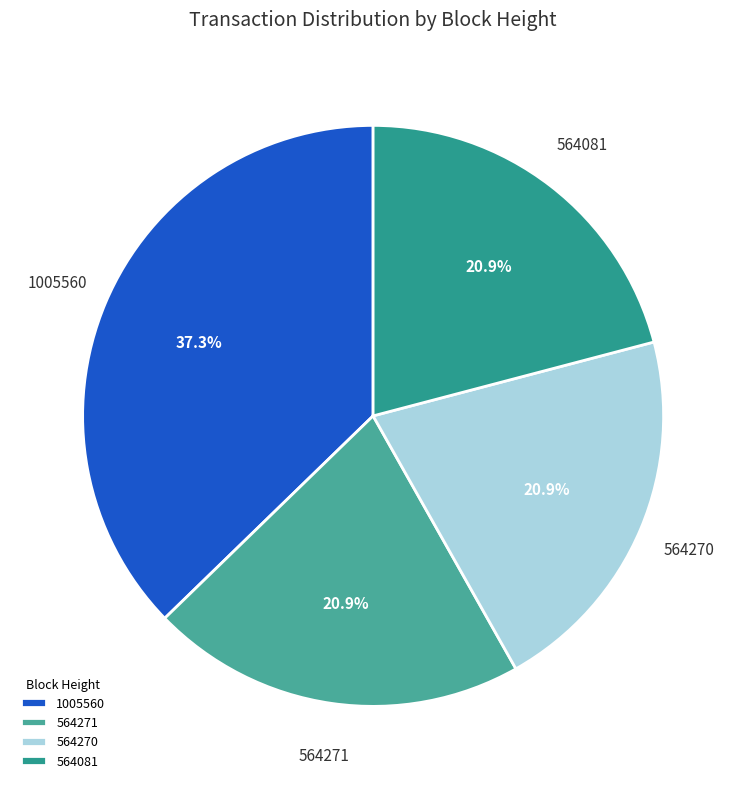

What is the total percentage of 1005560 and 564270?

58.2%